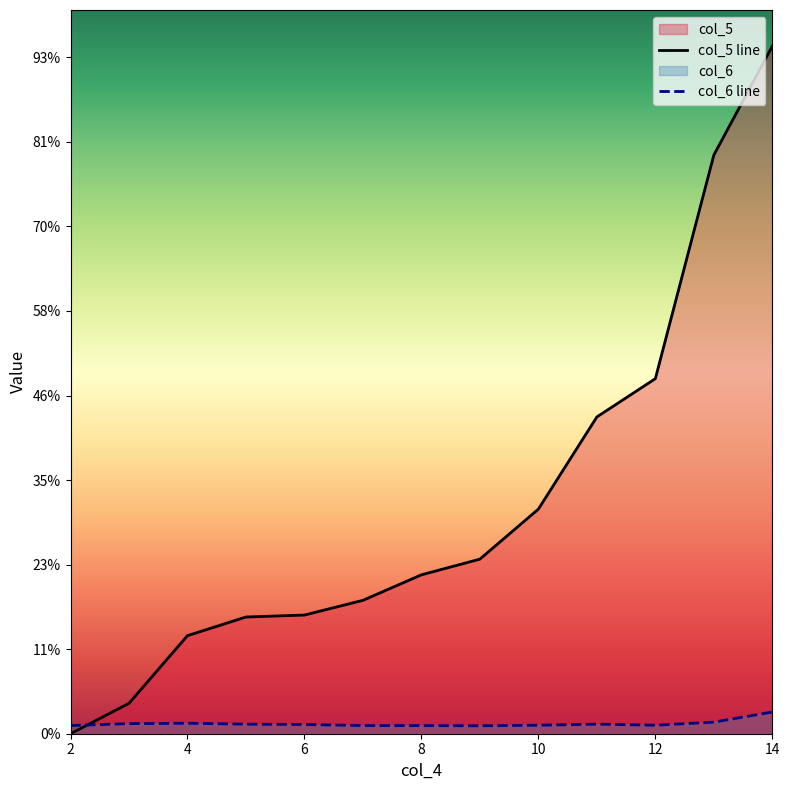

Which series has the largest total across all categories?

col_5 line